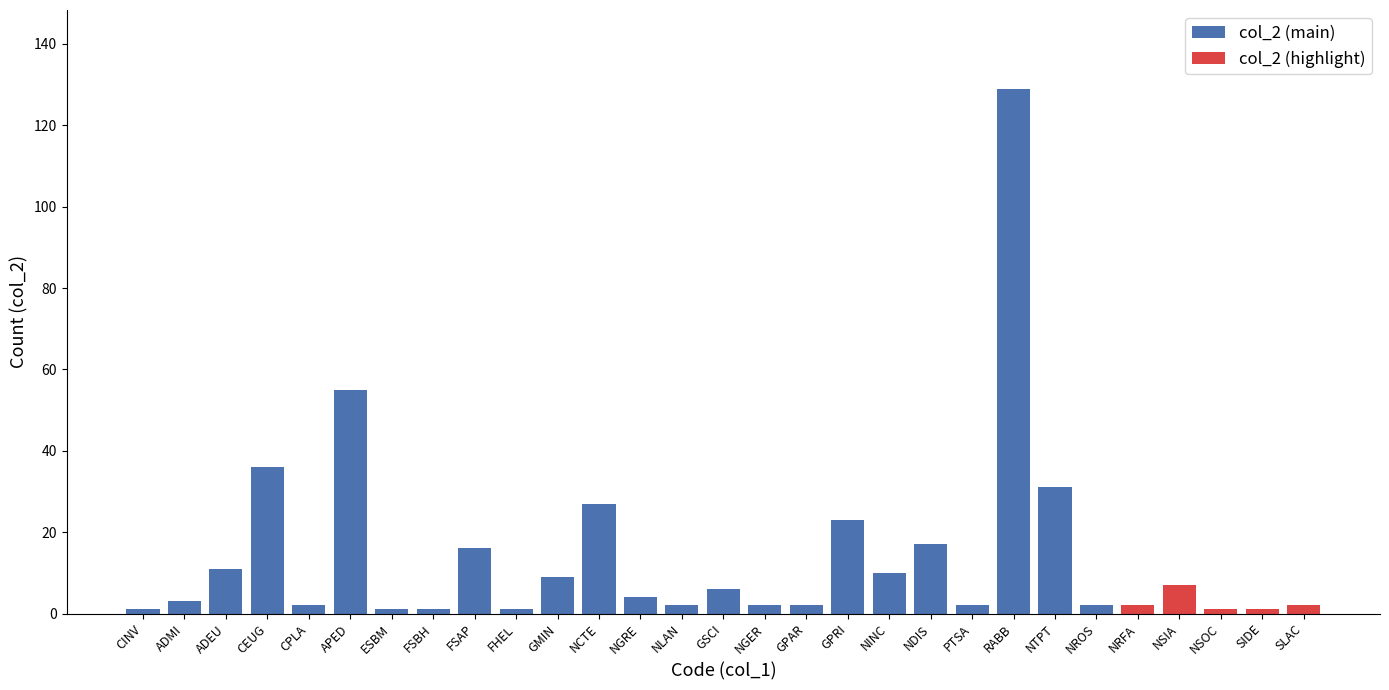

List the labels in order of value, largest first.

RABB, APED, CEUG, NTPT, NCTE, GPRI, NDIS, FSAP, ADEU, NINC, GMIN, NSIA, GSCI, NGRE, ADMI, CPLA, NLAN, NGER, GPAR, PTSA, NROS, NRFA, SLAC, CINV, ESBM, FSBH, FHEL, NSOC, SIDE